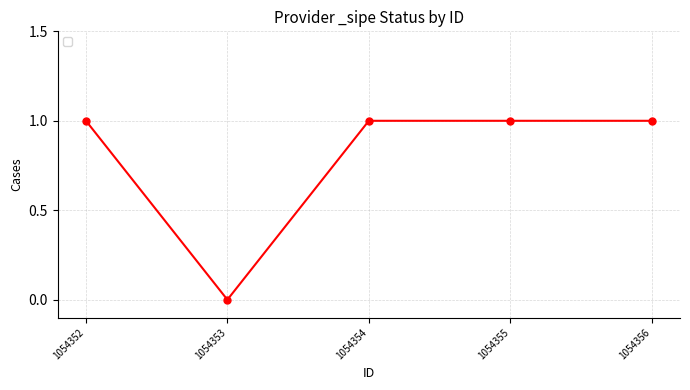

How many values are between 1 and 2?

4